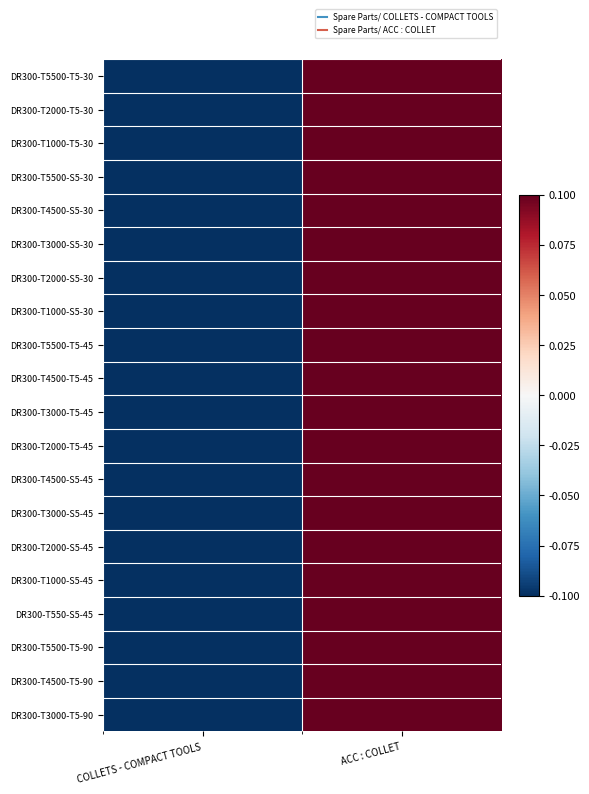

What is the total value across all series at COLLETS - COMPACT TOOLS?

-2.0